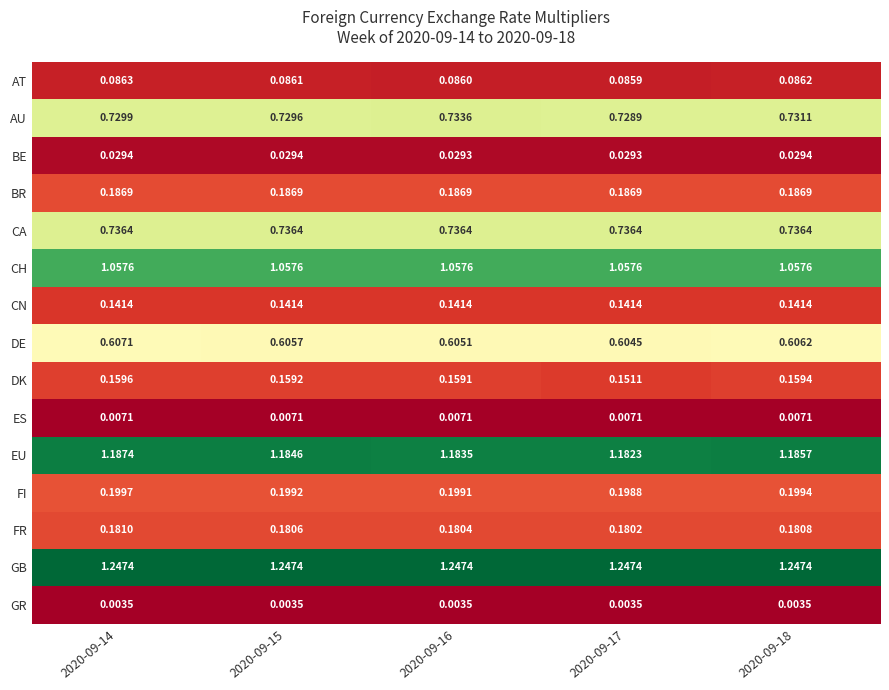

How many categories are shown in the chart?

5